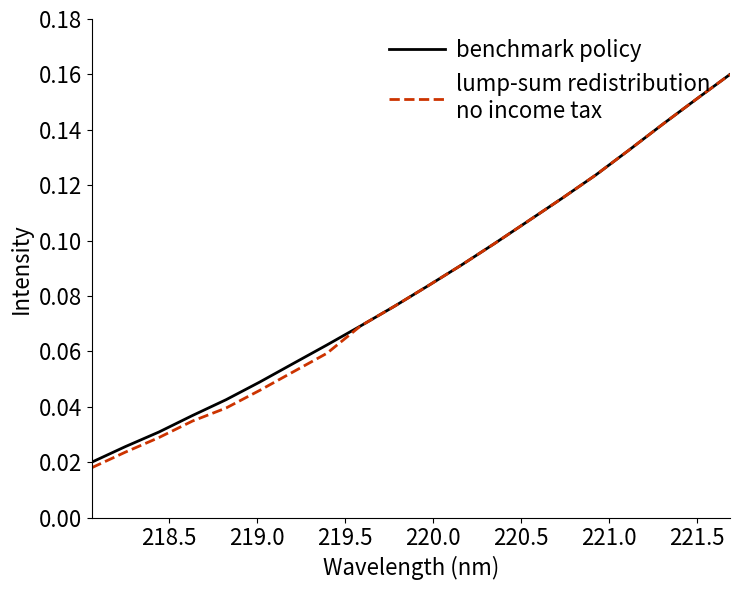

Reading left to right, what are all the values shown in this chart?

benchmark policy: 0.0	0.0	0.0	0.0	0.0	0.0	0.1	0.1	0.1	0.1	0.1	0.1	0.1	0.1	0.1	0.1	0.1	0.1	0.2	0.2
lump-sum redistribution
no income tax: 0.0	0.0	0.0	0.0	0.0	0.0	0.1	0.1	0.1	0.1	0.1	0.1	0.1	0.1	0.1	0.1	0.1	0.1	0.2	0.2